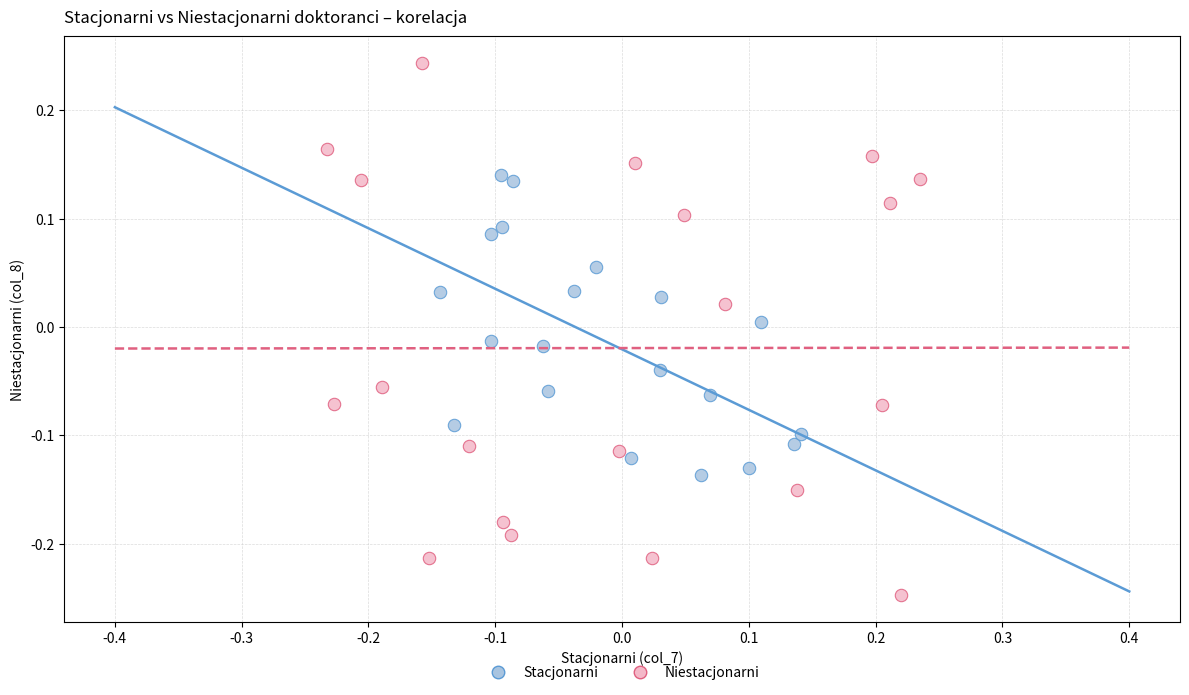

Which series contains the highest Y value?

Niestacjonarni